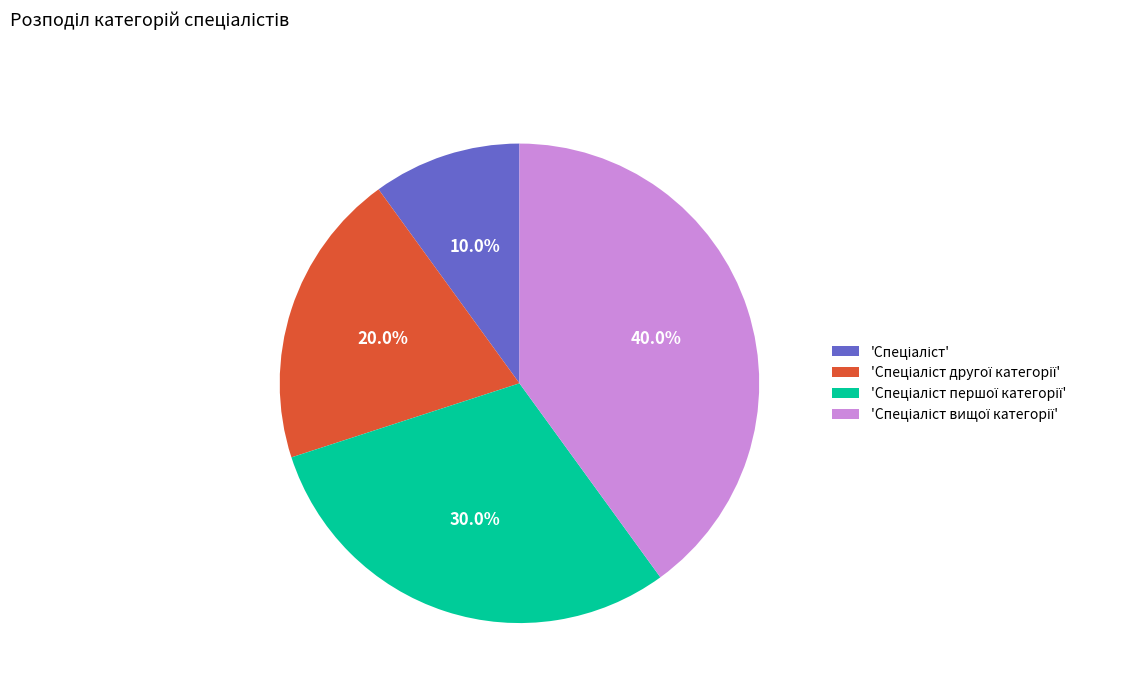

Is there any slice that represents more than half of the pie?

No